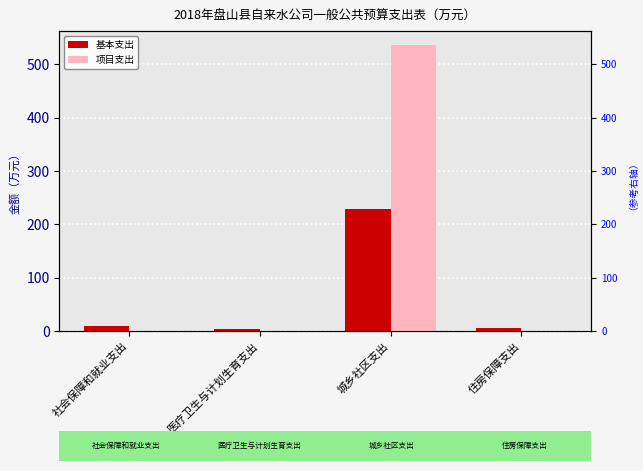

Count the number of categories in the chart.

4